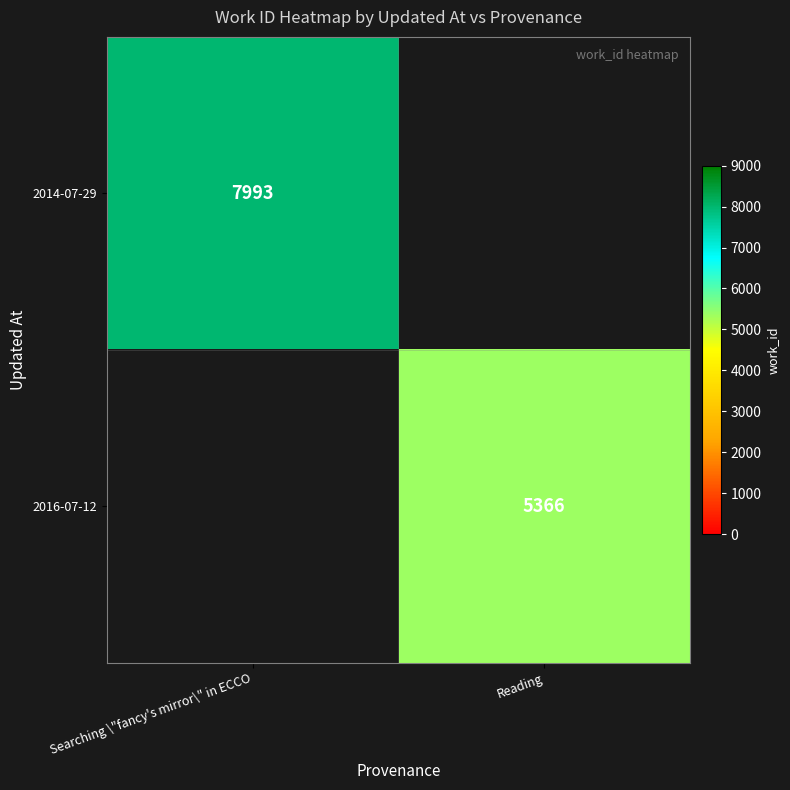

Is the value of 2016-07-12 at Reading greater than the value of 2014-07-29 at Searching \"fancy's mirror\" in ECCO?

No